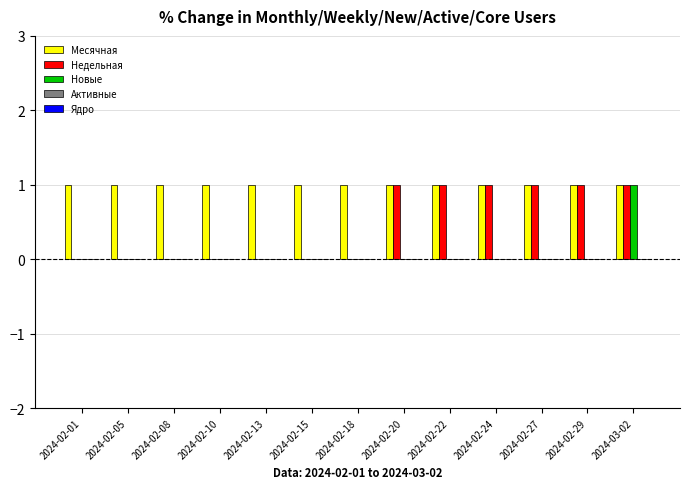

How many categories are shown in the chart?

13